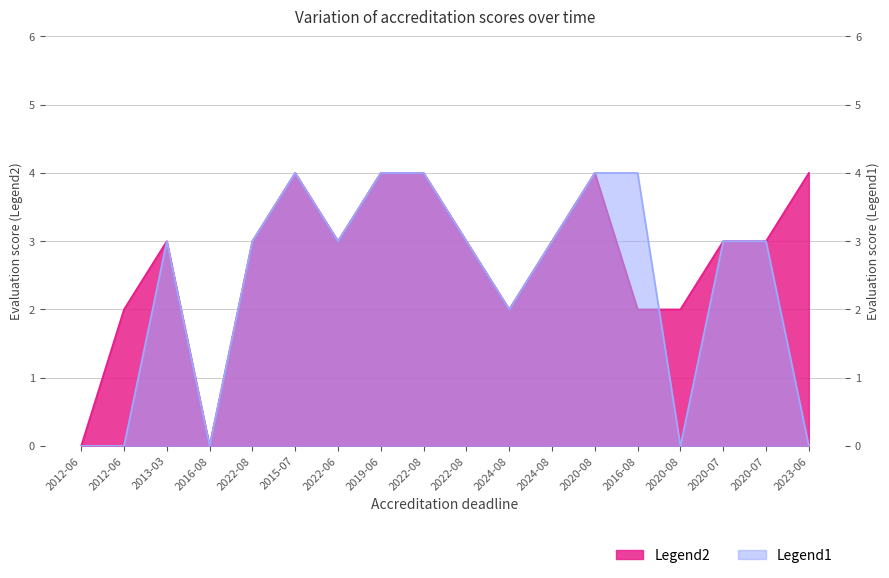

Which series has the widest spread of values?

Legend2